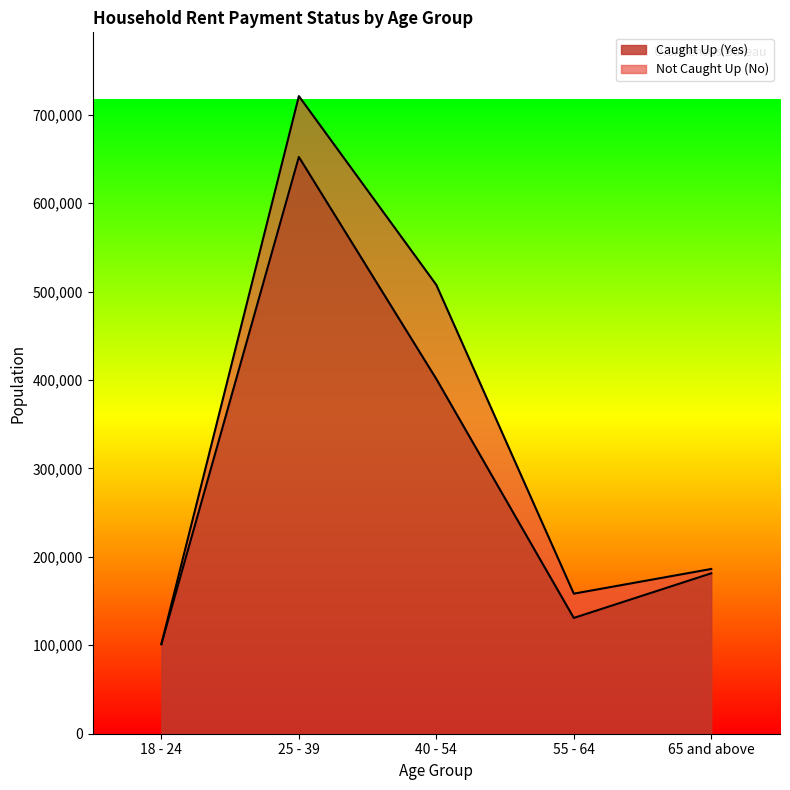

What value does the data have at 18 - 24, to the nearest 100?

101300